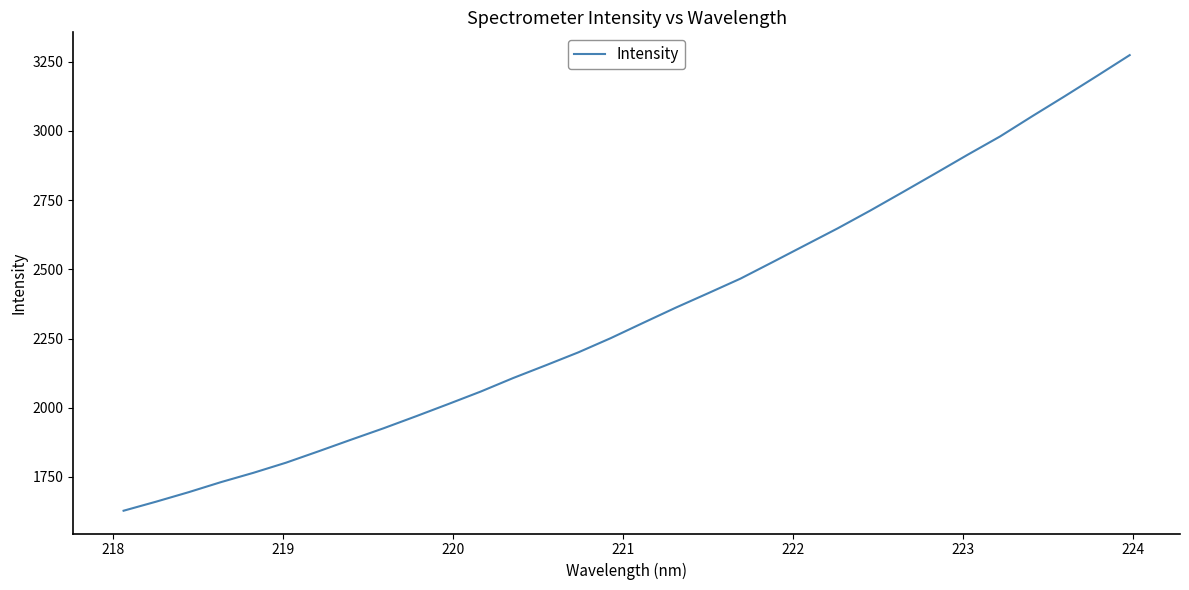

What is the minimum value shown in the chart?

1628.1